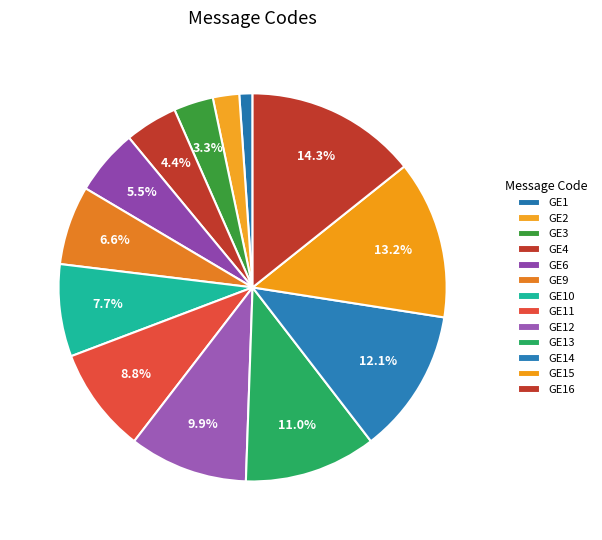

Rank the categories by value from lowest to highest.

GE1, GE2, GE3, GE4, GE6, GE9, GE10, GE11, GE12, GE13, GE14, GE15, GE16